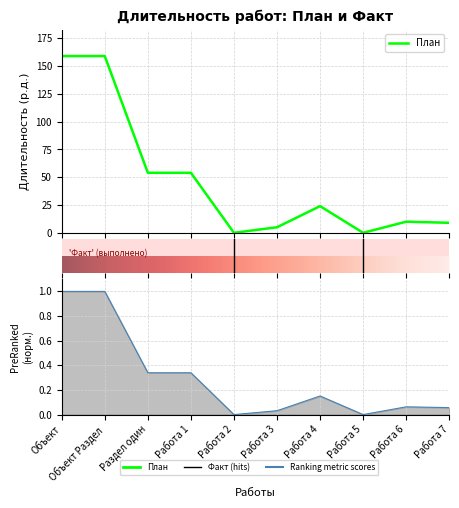

What is the label of the 4th point from the right?

Работа 4